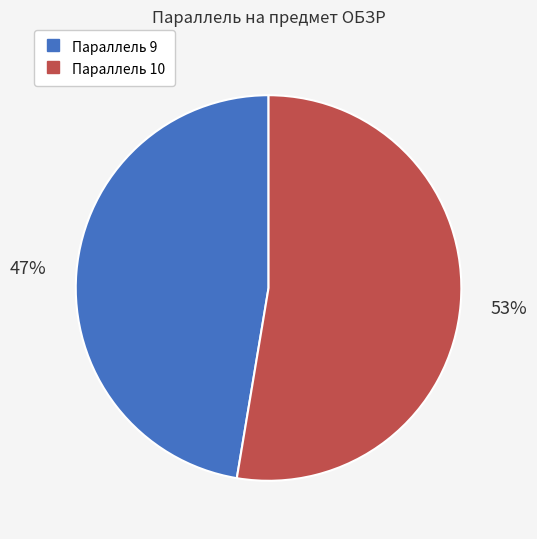

To the nearest percent, what is the average slice percentage?

50%